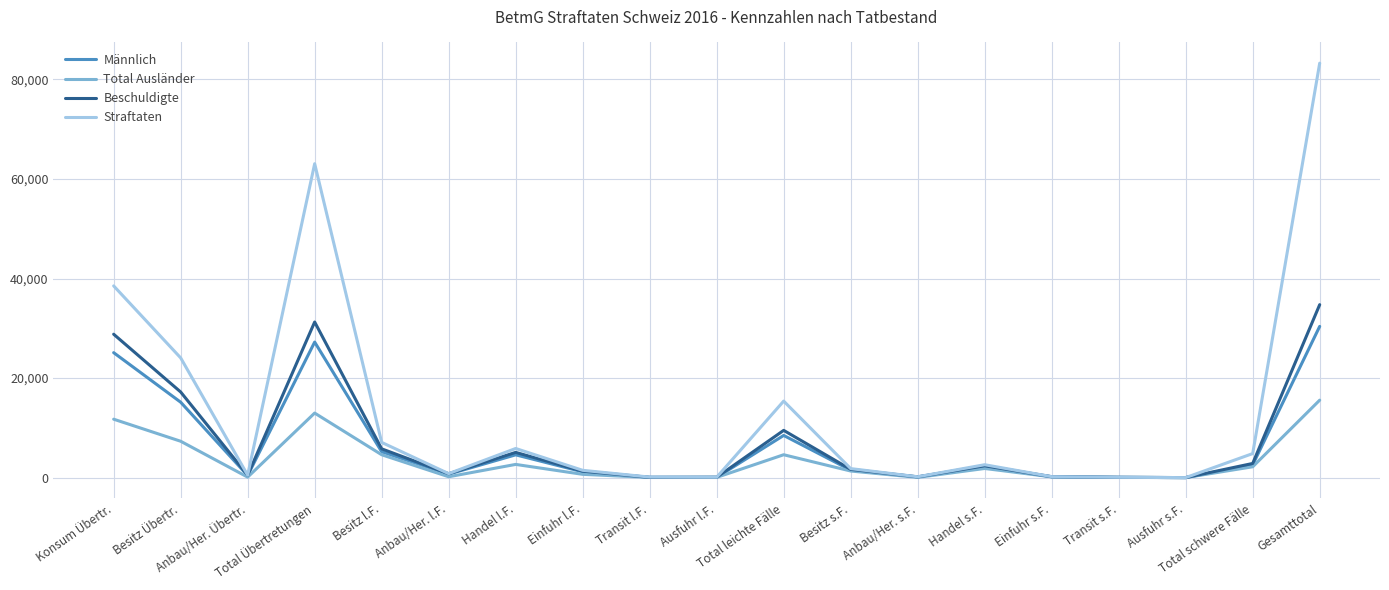

What is the maximum value shown in the chart?

83268